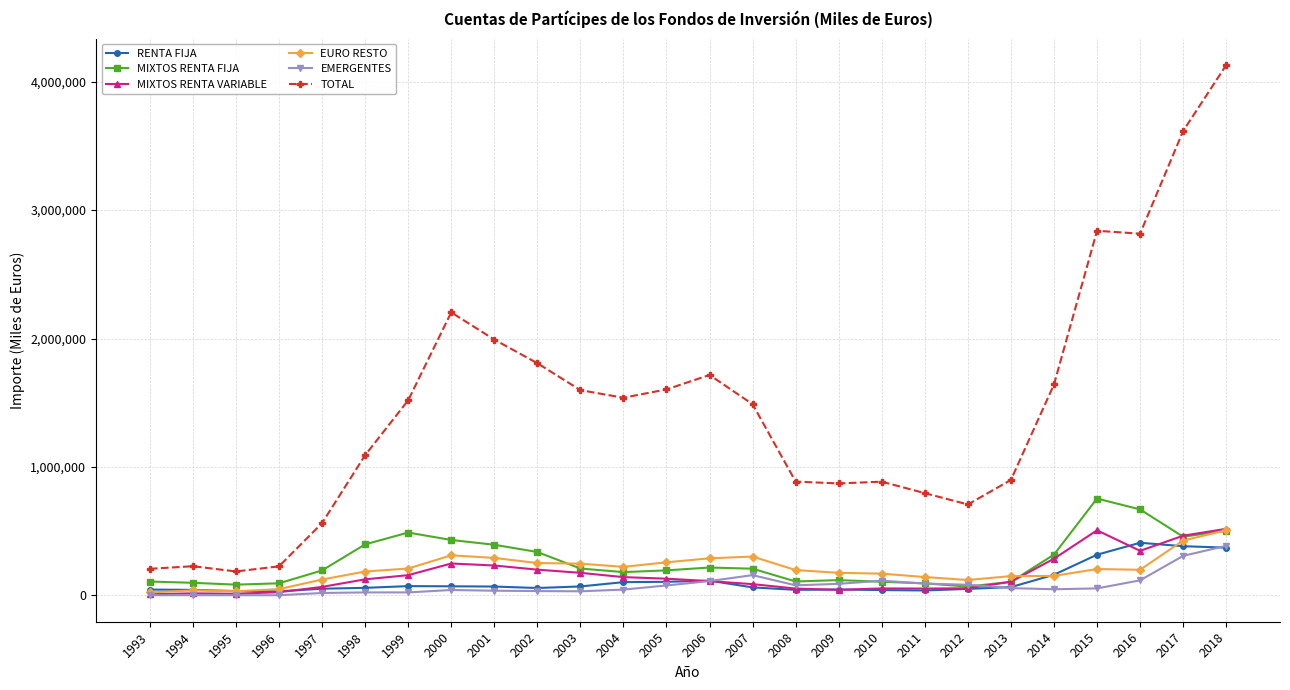

True or false: RENTA FIJA and TOTAL cross at least once.

False